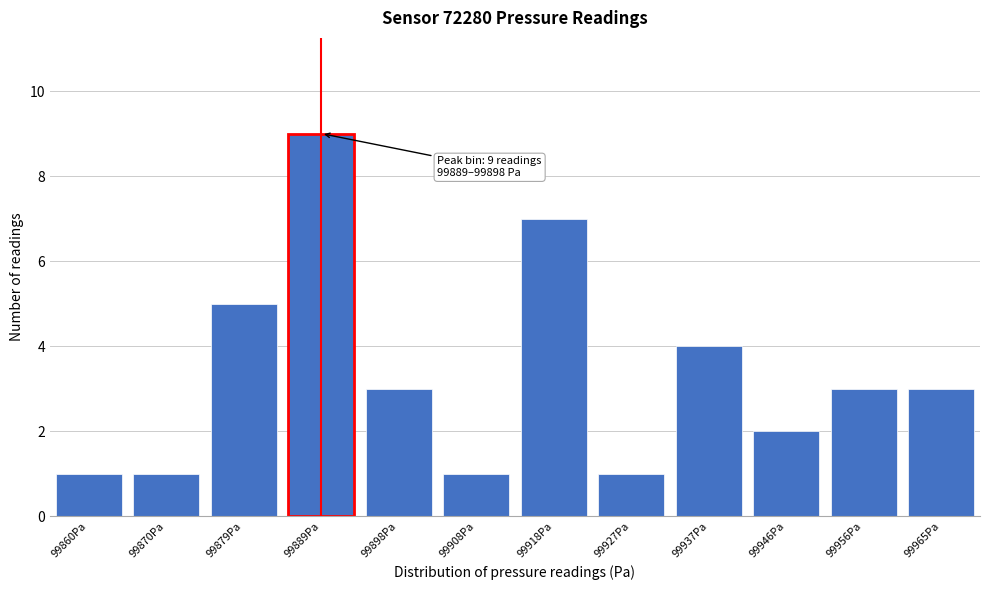

Reading right to left, transcribe all the data shown in this chart.

99965Pa=3	99956Pa=3	99946Pa=2	99937Pa=4	99927Pa=1	99918Pa=7	99908Pa=1	99898Pa=3	99889Pa=9	99879Pa=5	99870Pa=1	99860Pa=1